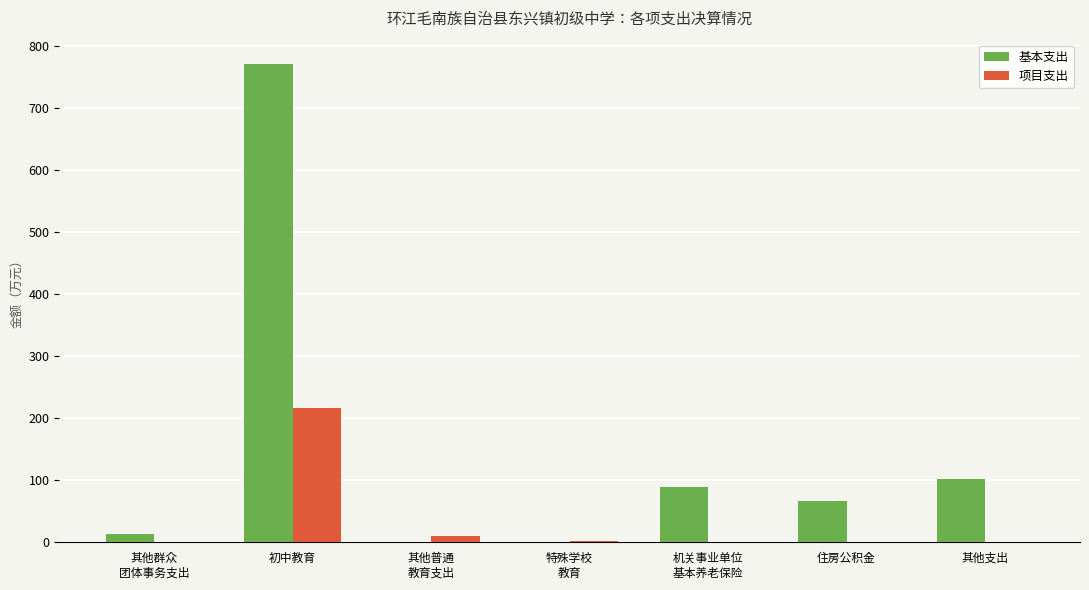

What is the difference between the 基本支出 values at 其他普通
教育支出 and 特殊学校
教育?

0.6